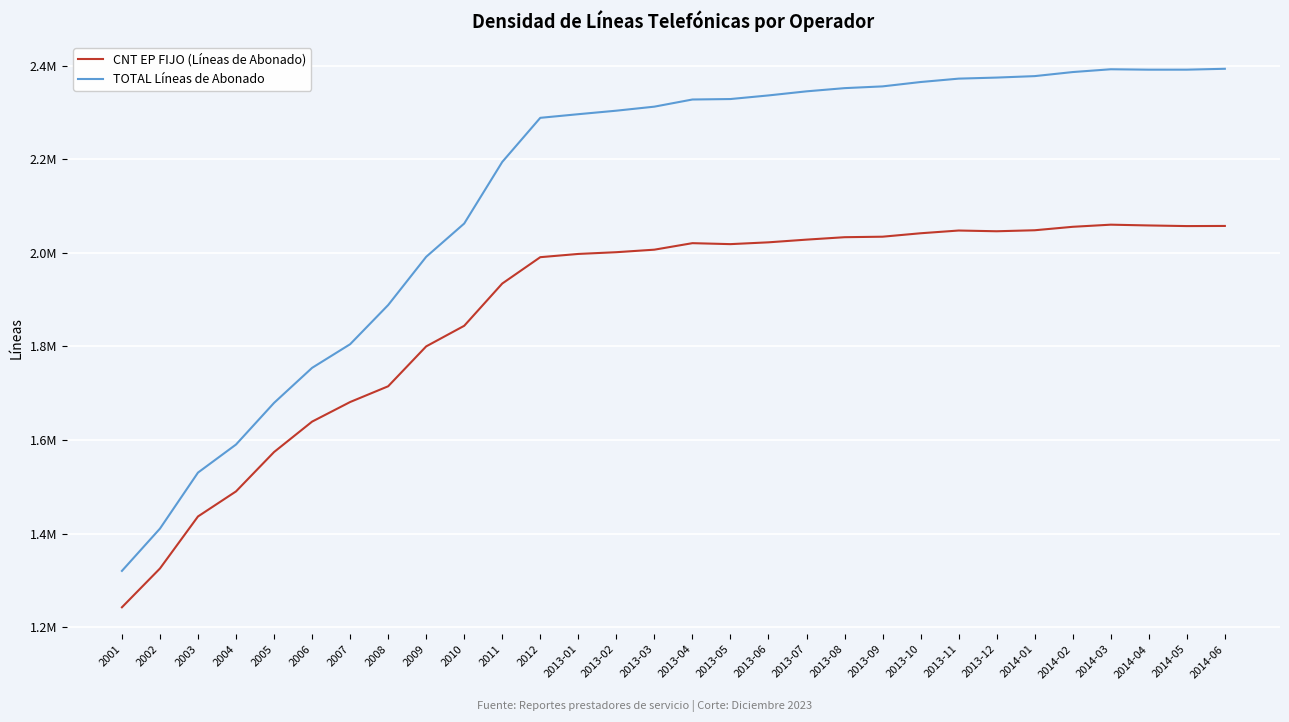

What are all the series names shown in the legend?

CNT EP FIJO (Líneas de Abonado), TOTAL Líneas de Abonado